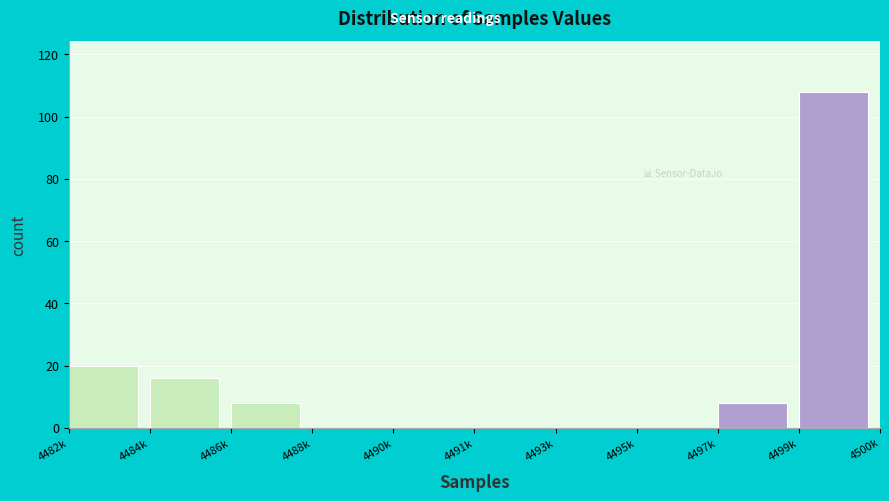

Reading left to right, what are all the values shown in this chart?

4482k=20	4484k=16	4486k=8	4488k=0	4490k=0	4491k=0	4493k=0	4495k=0	4497k=8	4499k=108